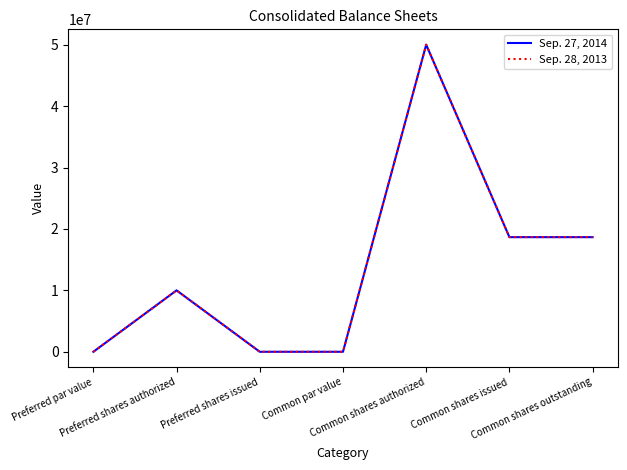

Rank the series by their average value, from highest to lowest.

Sep. 28, 2013, Sep. 27, 2014